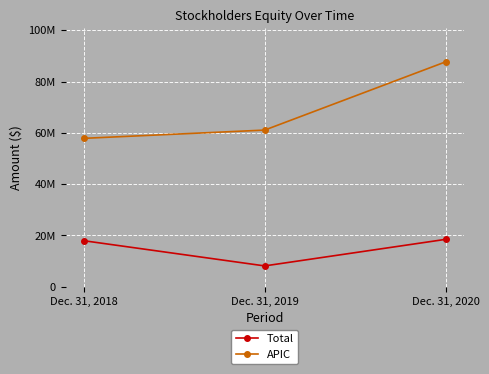

What is the difference between the maximum and minimum values in the APIC series?

29815730